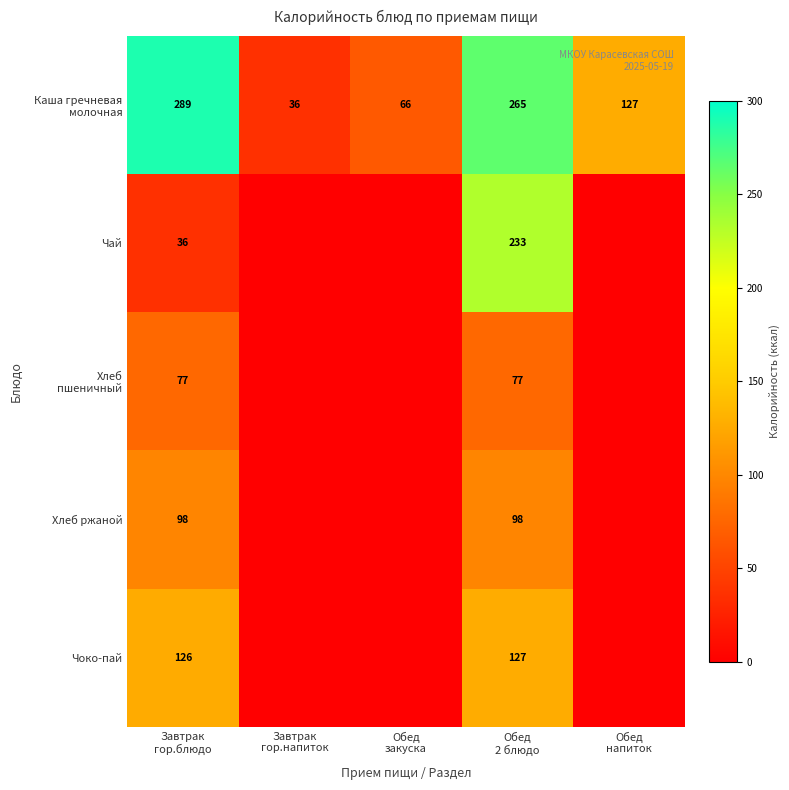

At which category does the chart reach its peak across all series?

Завтрак
гор.блюдо